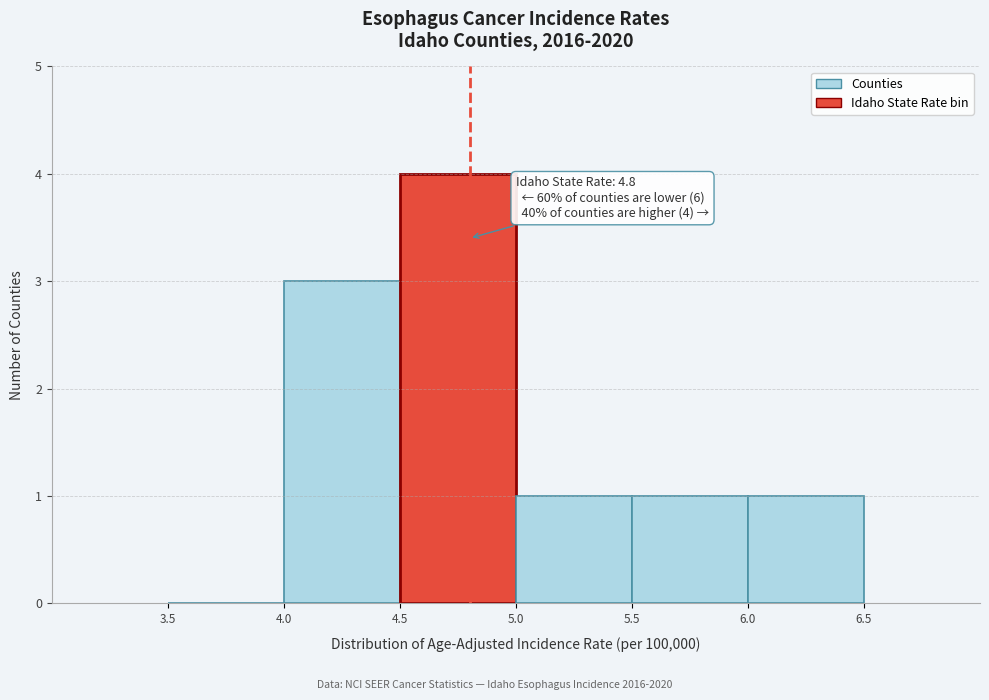

Which range on the x-axis has the tallest bar?

4.5 to 5.0